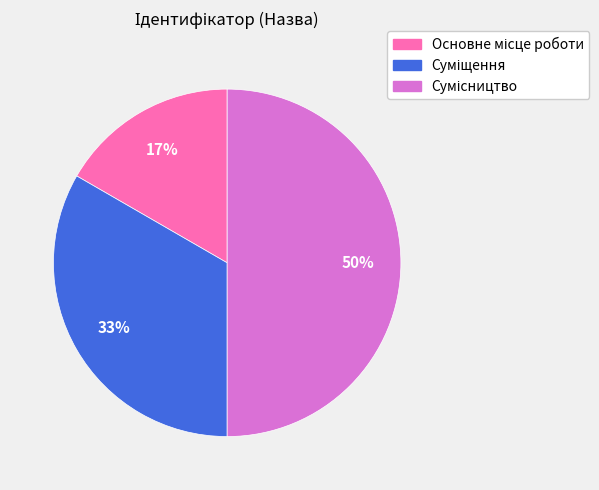

How many segments does this pie chart have?

3